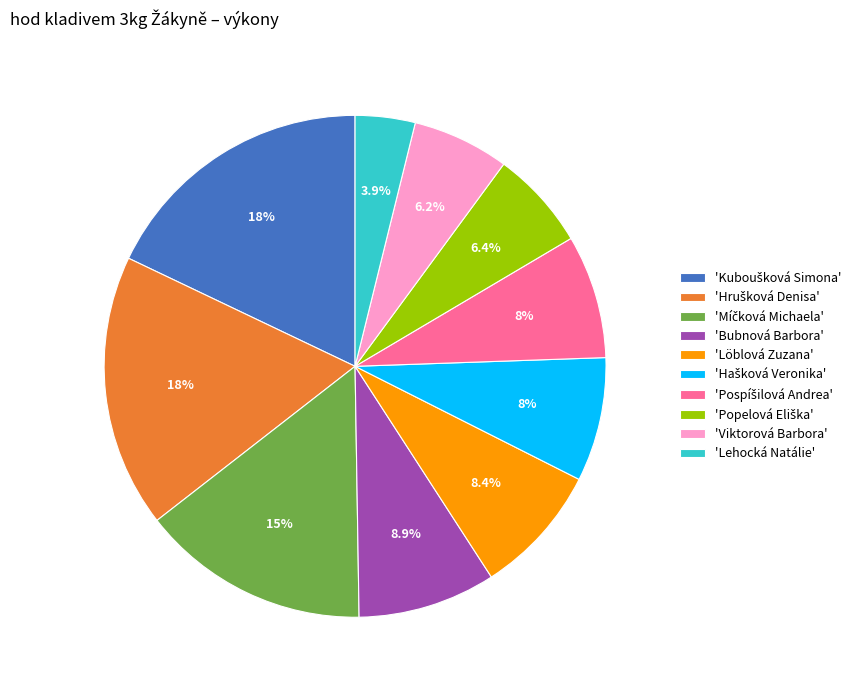

Does any single category account for the majority?

No